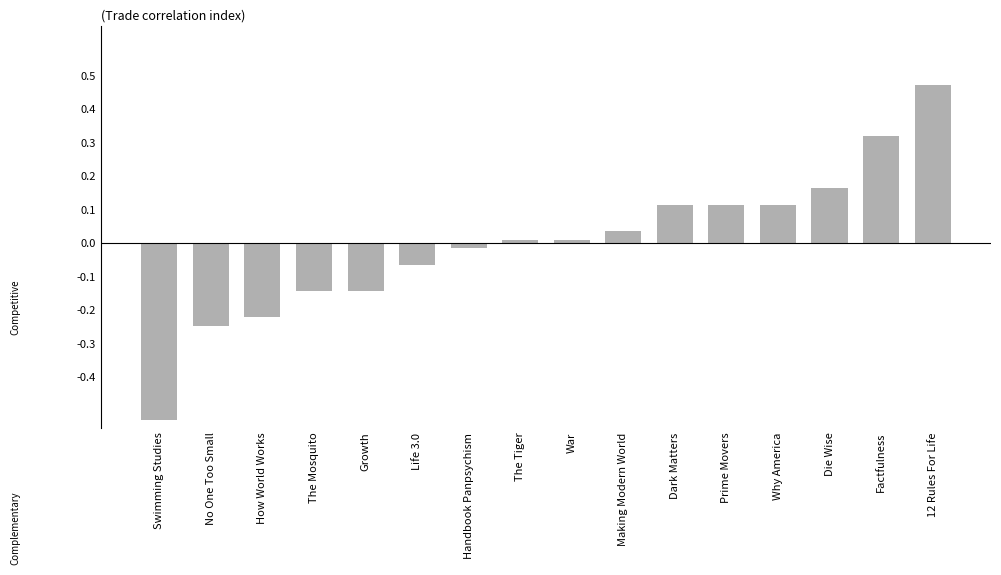

How many values are above zero?

9